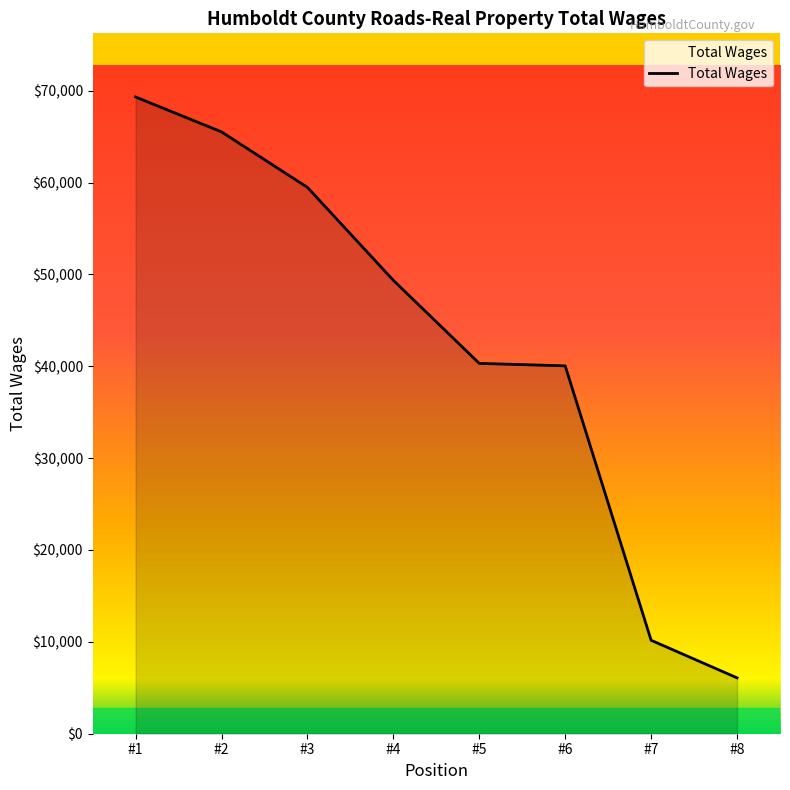

Count the number of data series in this chart.

1